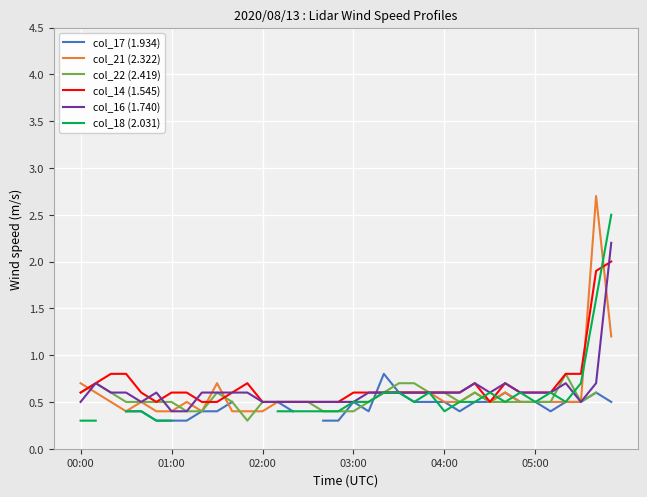

At which category is the sum across all series the highest?

34